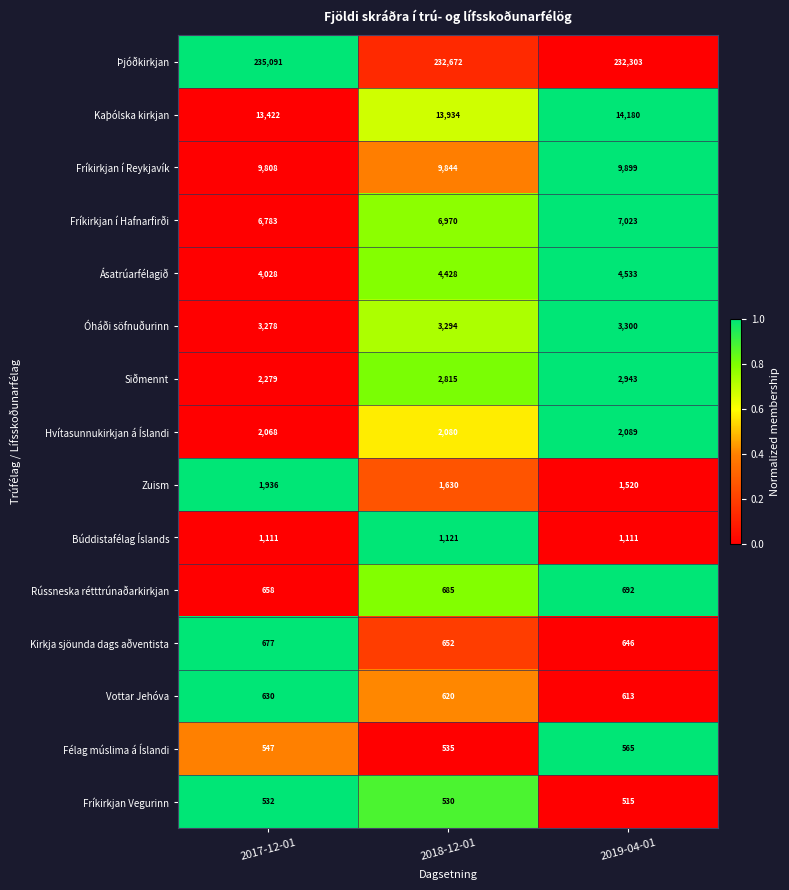

What is the average value of the Kirkja sjöunda dags aðventista series?

658